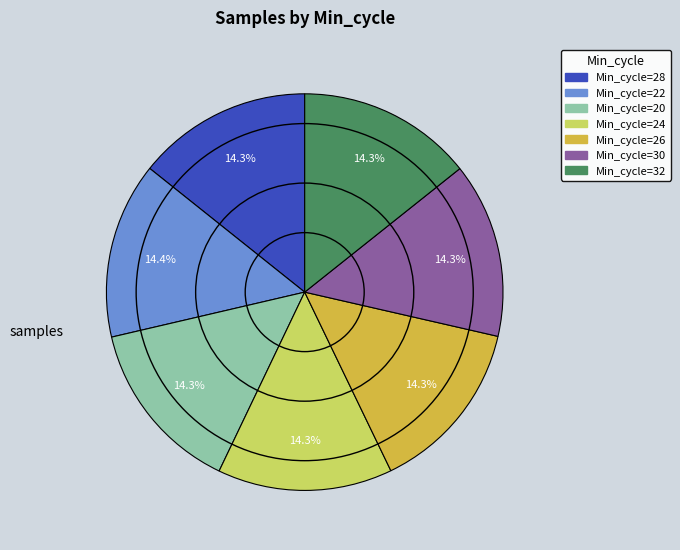

Is there any slice that represents more than half of the pie?

No